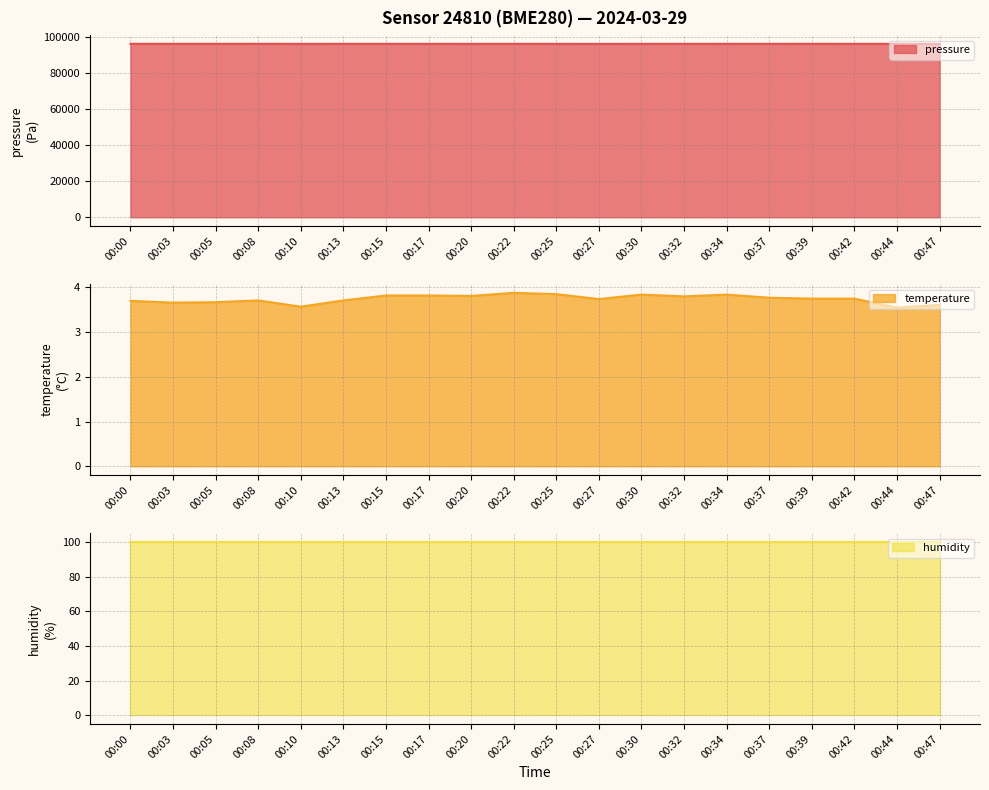

The value of pressure at 00:05 is 65388.2. True or false?

False